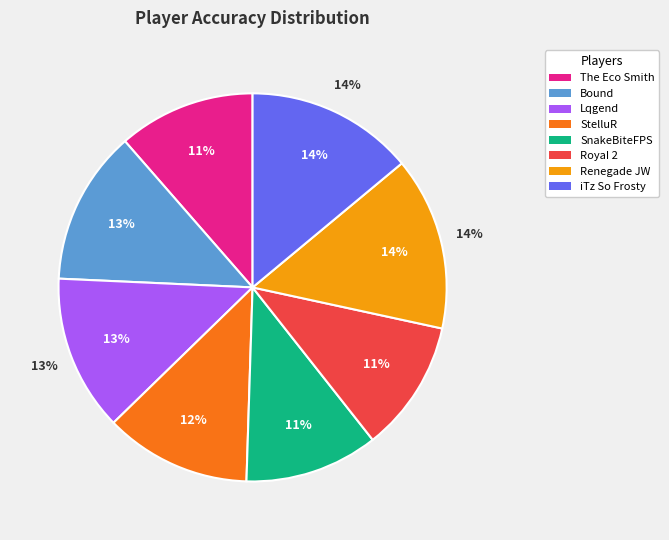

True or false: Bound accounts for 13% of the total.

True